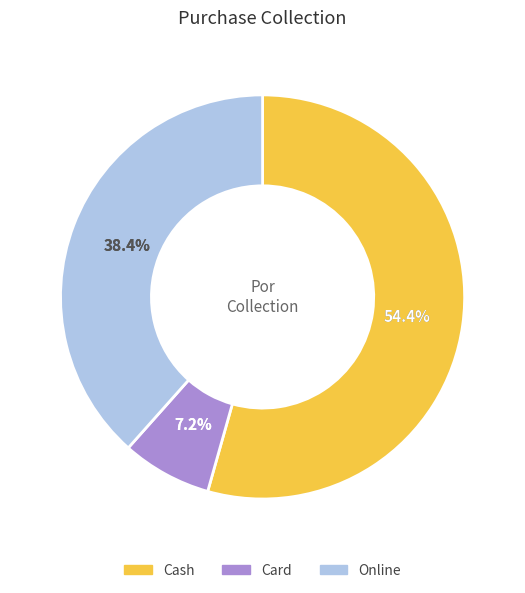

What is the ratio of the value at Cash to the value at Card?

7.6